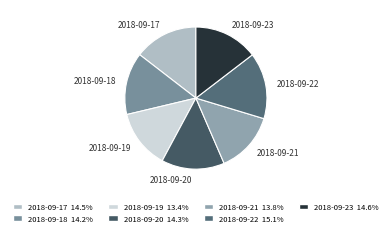

Does 2018-09-22 represent more than half of the total?

No